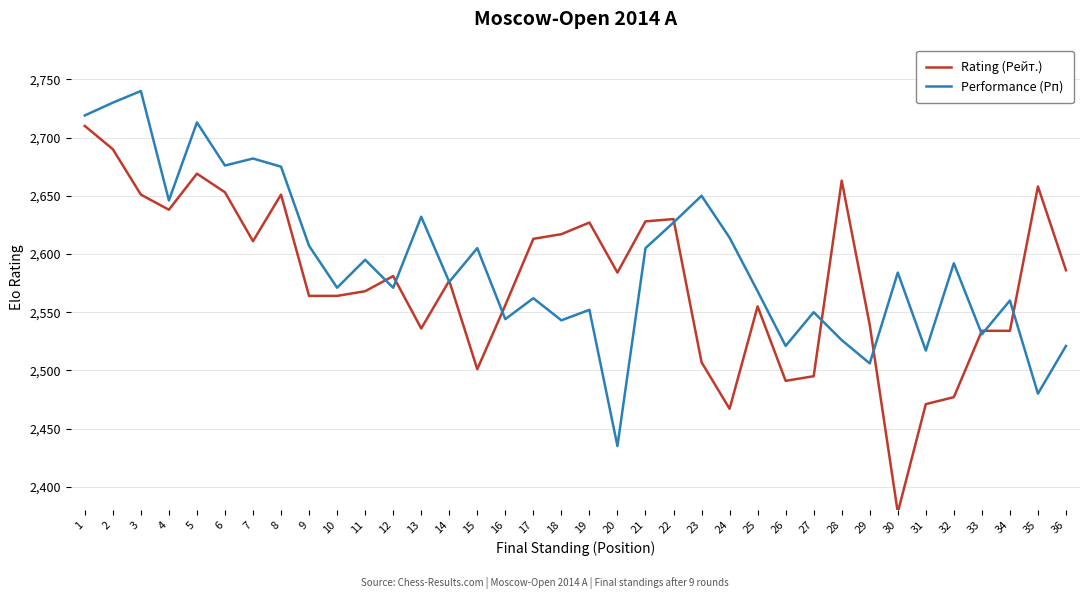

What is the minimum value for Performance (Рп)?

2435